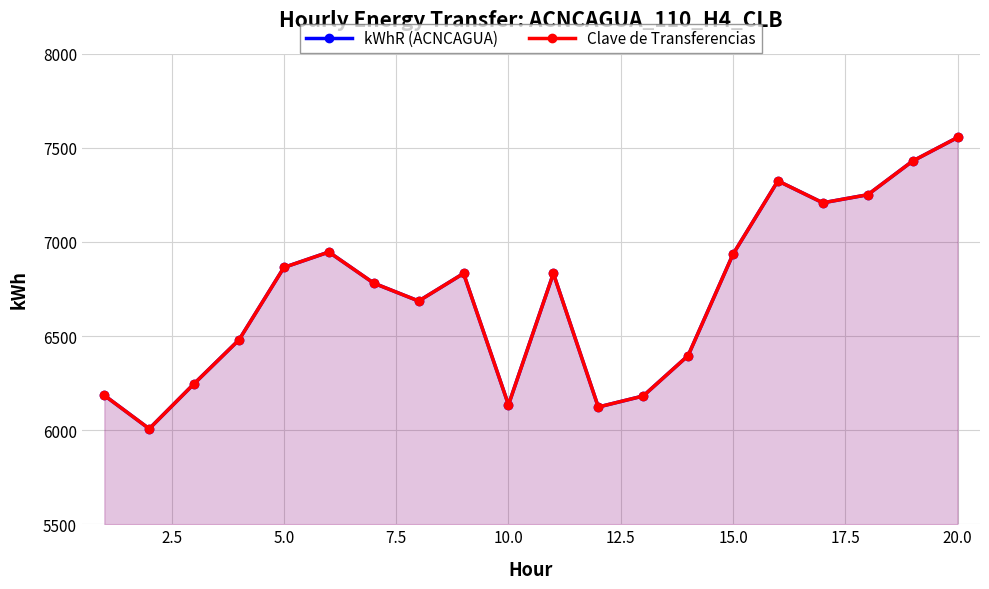

What is the average value of the Clave de Transferencias series?

6720.1